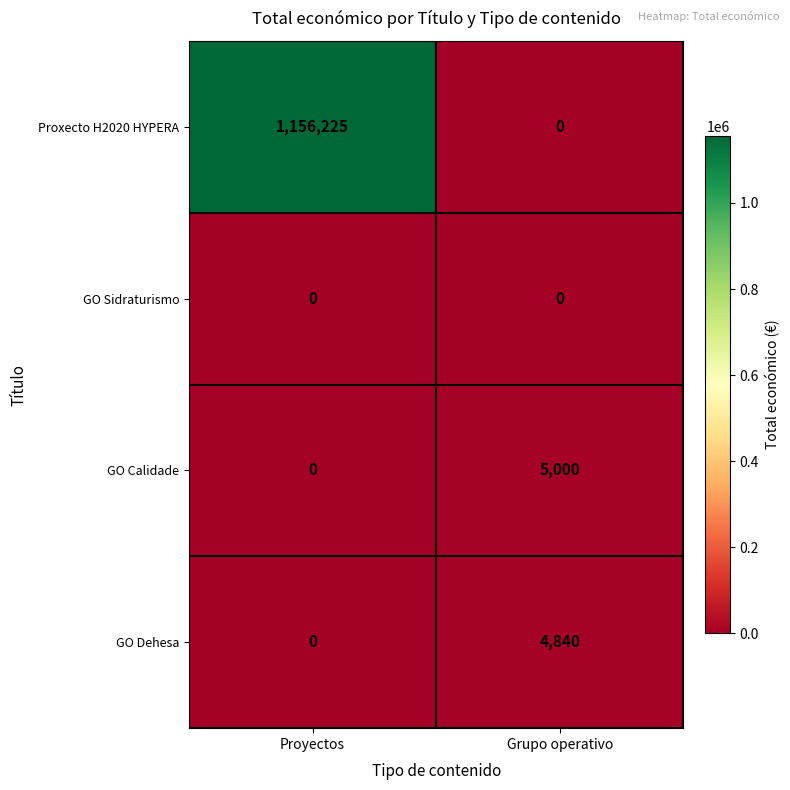

Which series changed the most between Proyectos and Grupo operativo?

Proxecto H2020 HYPERA